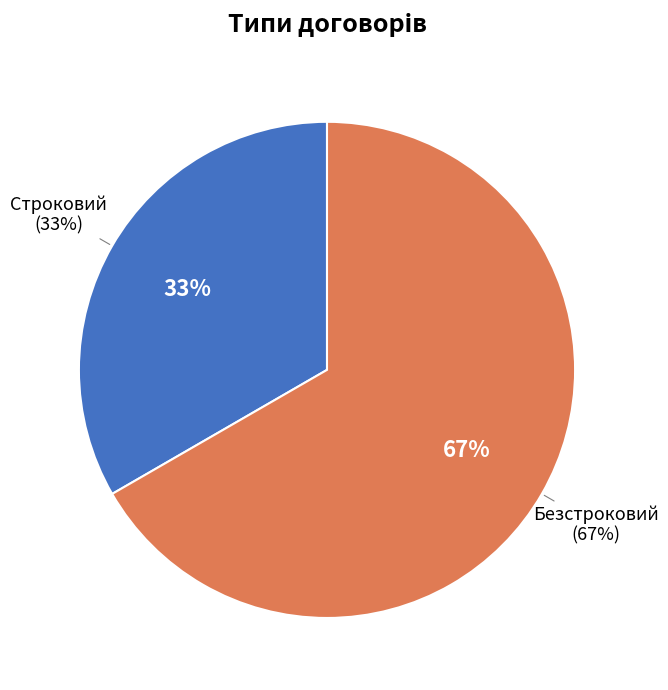

Combined, what portion of the pie is Безстроковий and Строковий?

100.0%